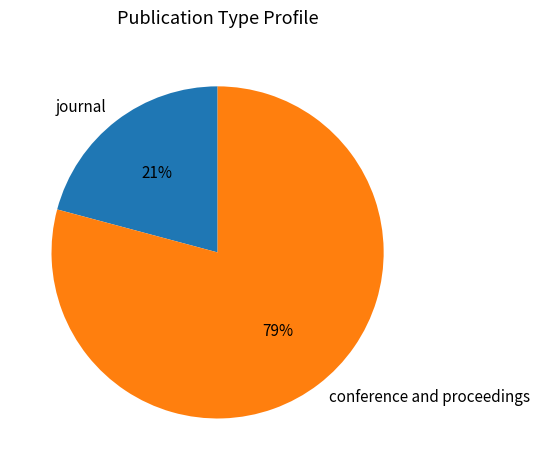

What is the majority slice?

conference and proceedings